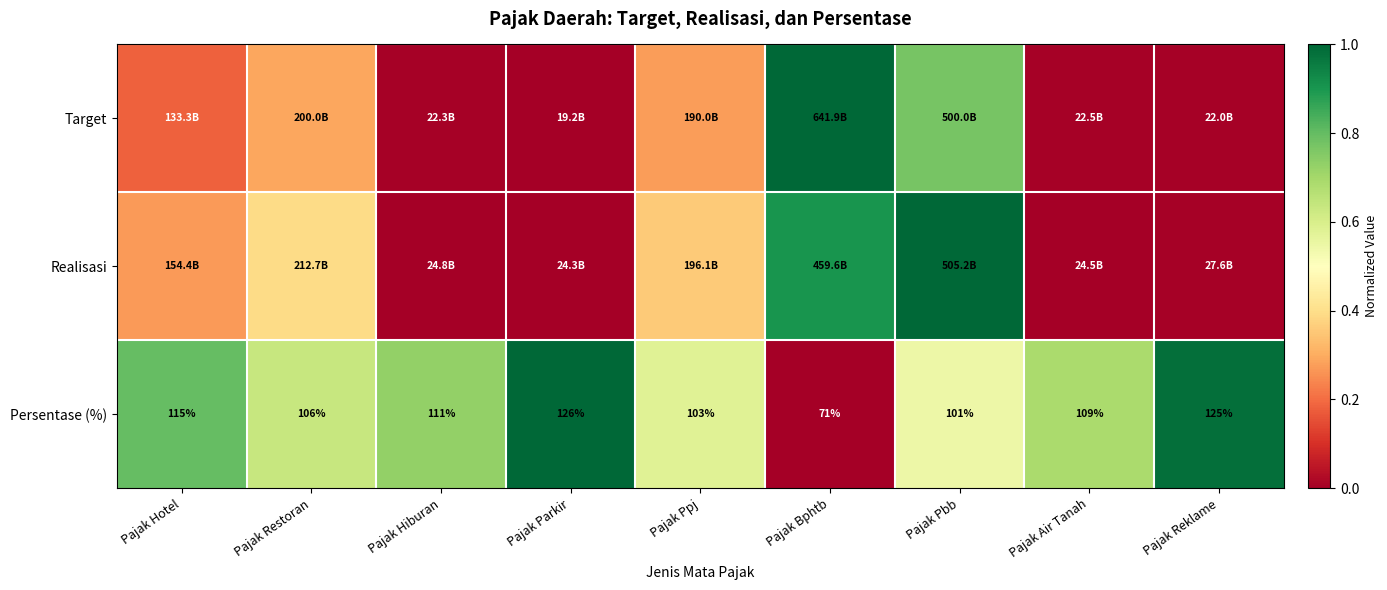

Where does the Persentase (%) series first go above 109?

Pajak Hotel